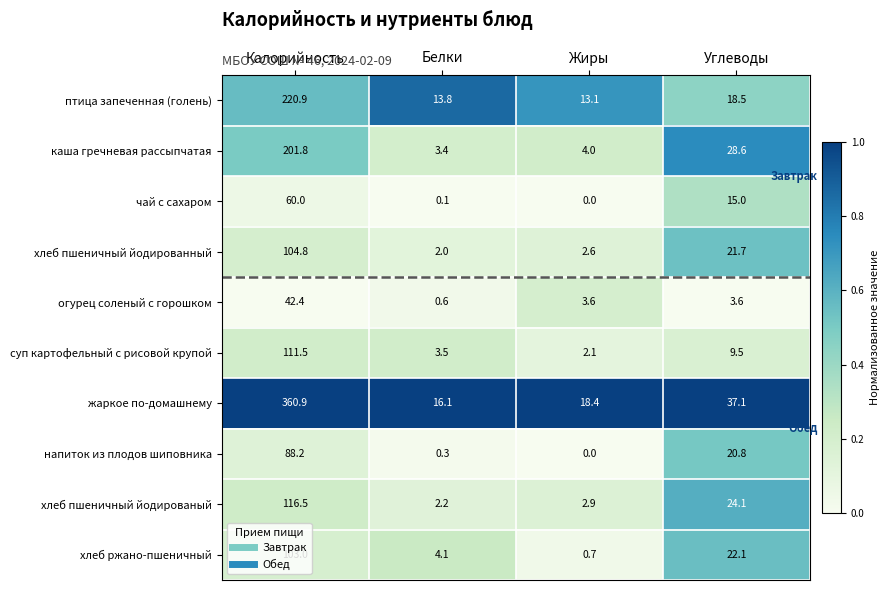

List the series in order of their peak value, lowest first.

огурец соленый с горошком, чай с сахаром, напиток из плодов шиповника, хлеб ржано-пшеничный, хлеб пшеничный йодированный, суп картофельный с рисовой крупой, хлеб пшеничный йодированый, каша гречневая рассыпчатая, птица запеченная (голень), жаркое по-домашнему